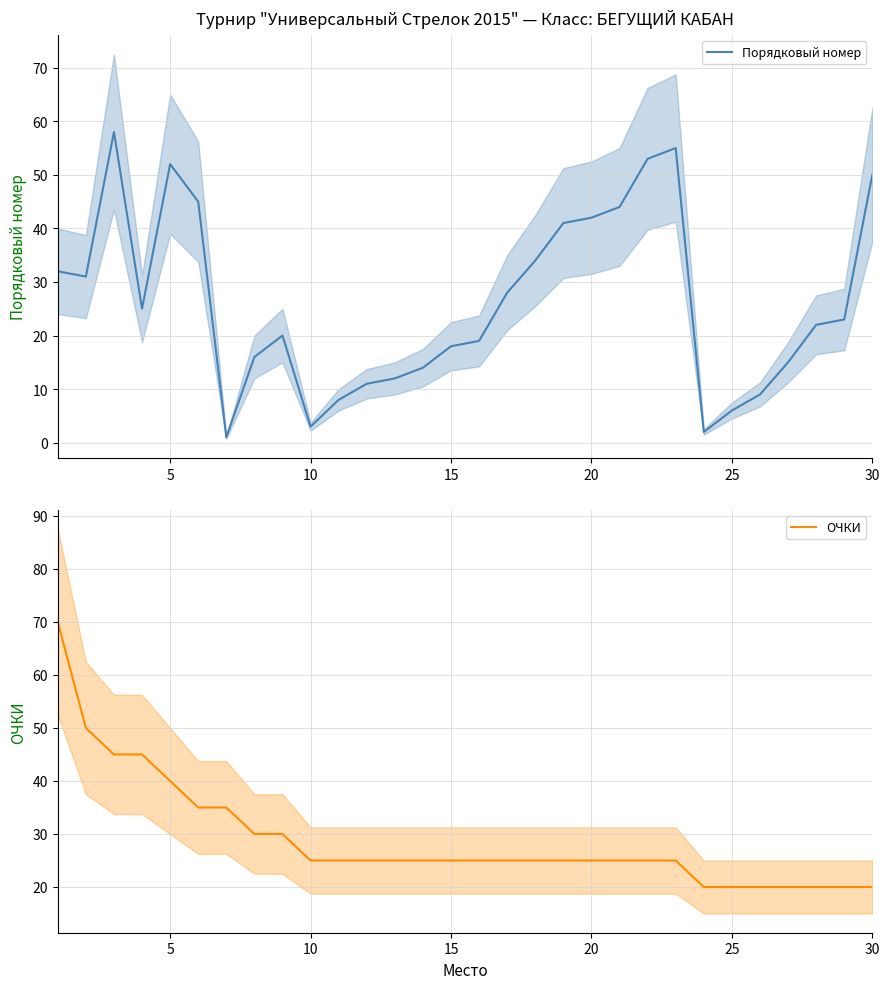

What is the difference between the highest and lowest values at 10?

13